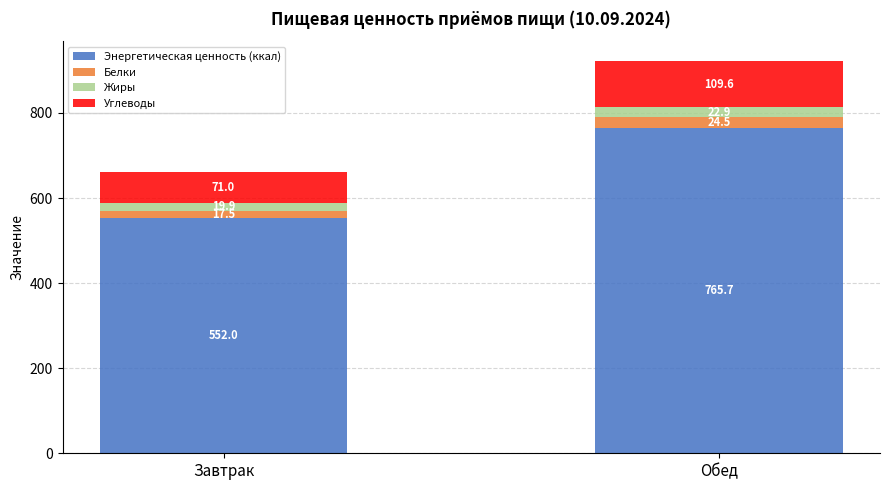

How many distinct data groups are displayed?

4